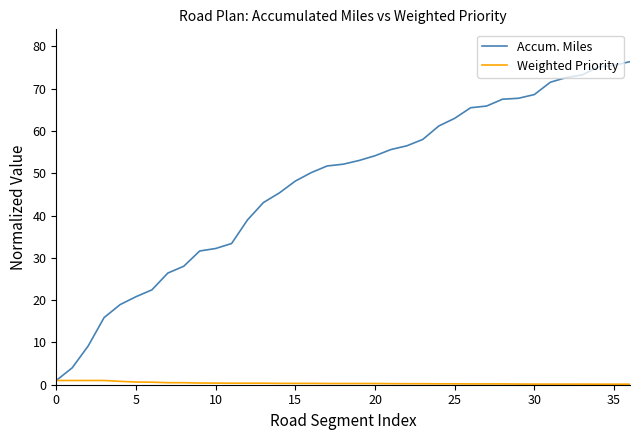

What is the difference between the second highest and minimum values in the Accum. Miles series?

74.5